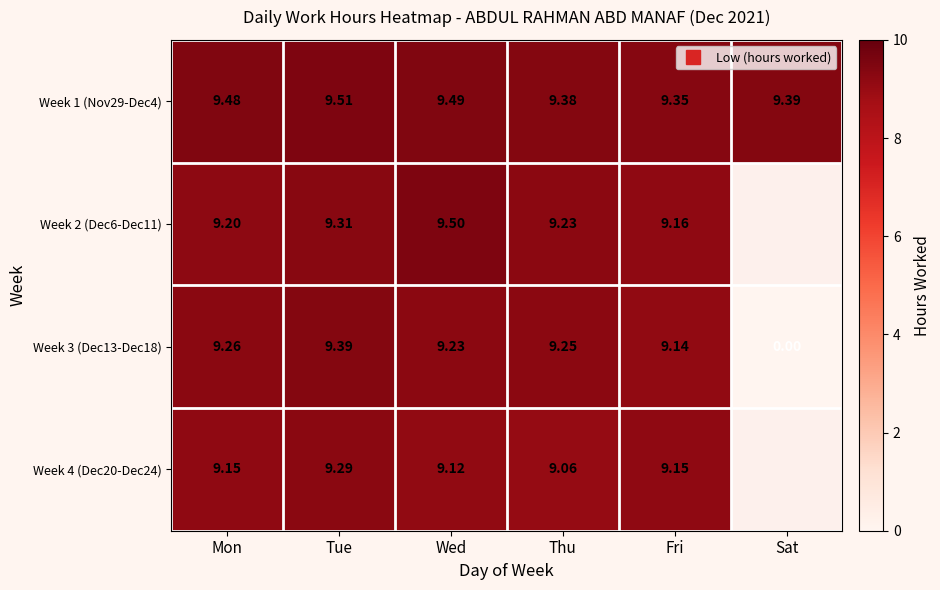

Rank the series by their maximum value, from highest to lowest.

Week 1 (Nov29-Dec4), Week 2 (Dec6-Dec11), Week 3 (Dec13-Dec18), Week 4 (Dec20-Dec24)